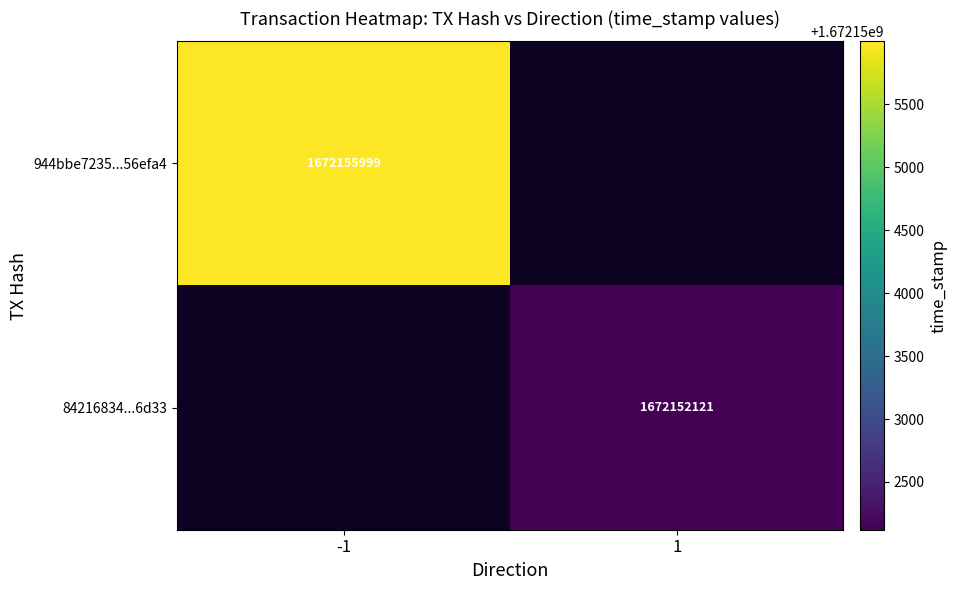

The value of 84216834...6d33 at 1 is 463609147. True or false?

False